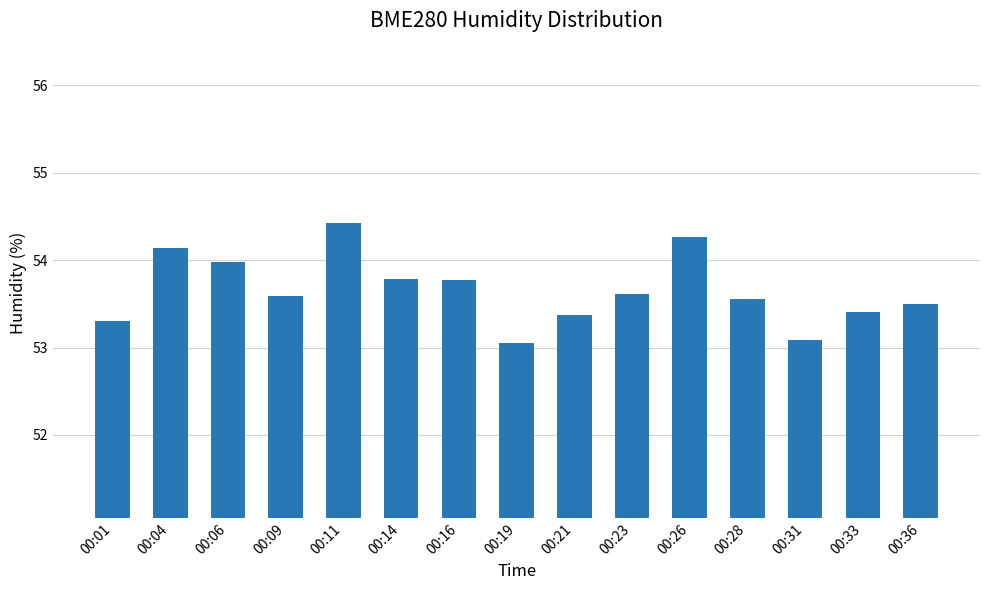

The value at 00:06 is 54.0. True or false?

True